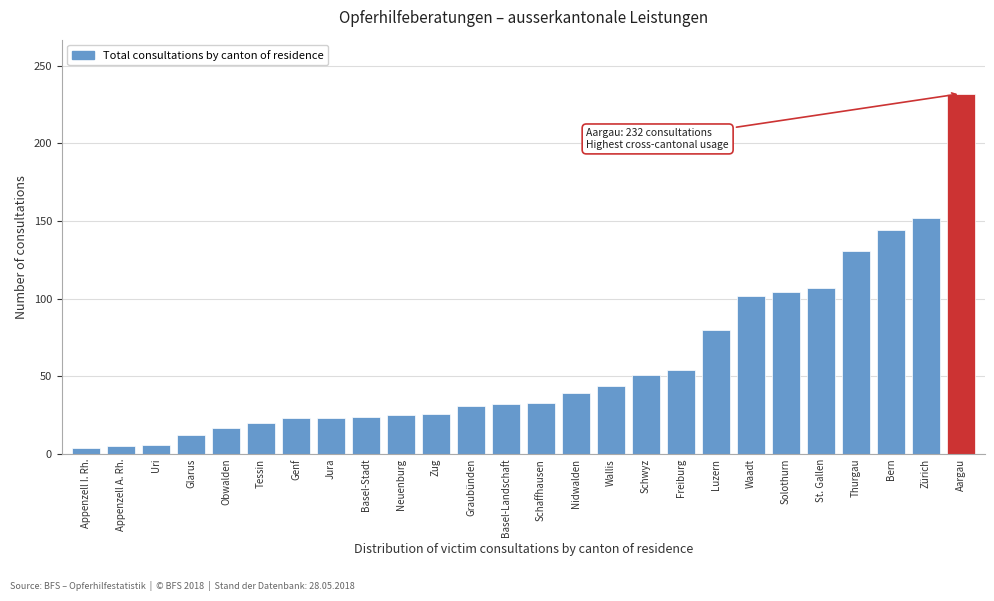

What is the label of the 7th bar from the right?

Waadt